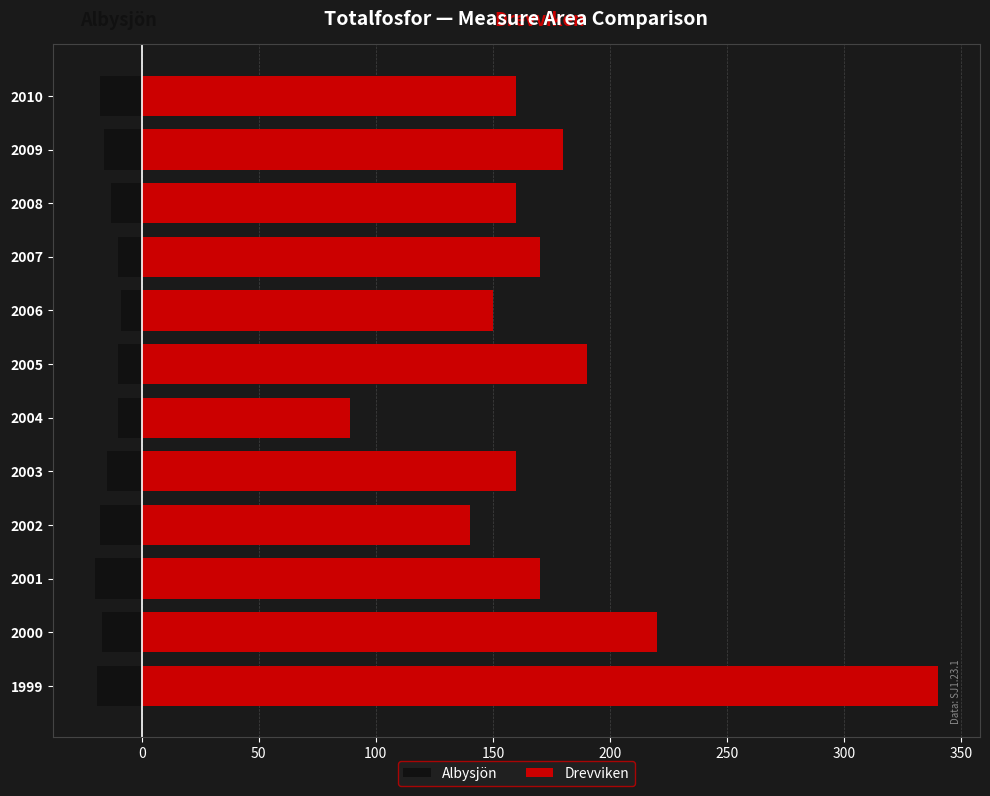

What is the sum of all Albysjön values?

-175